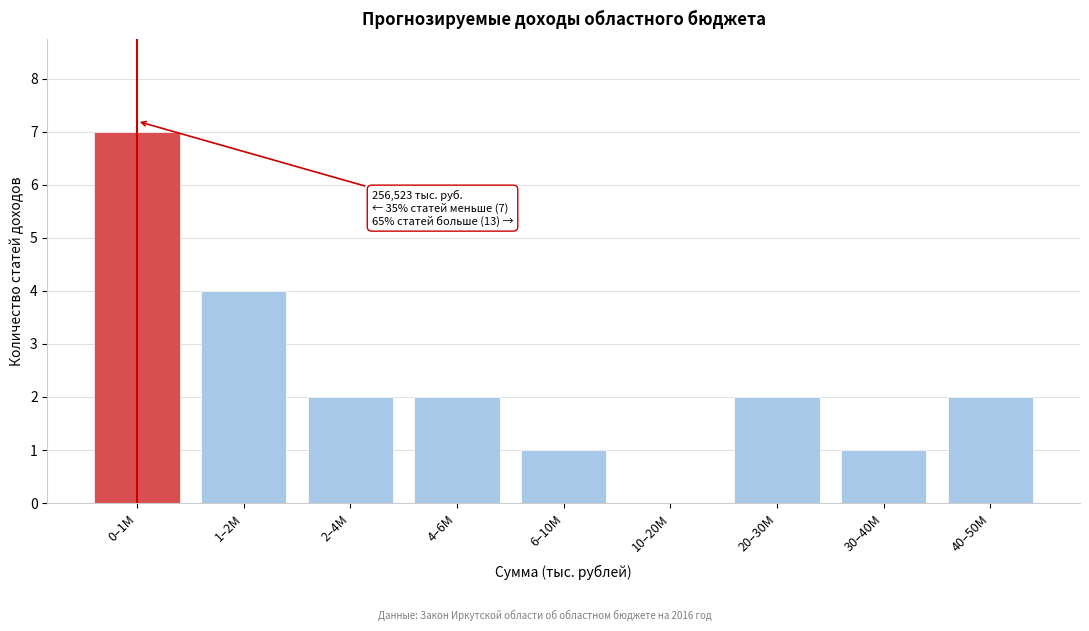

Reading left to right, extract all data points from this chart.

0–1M=7	1–2M=4	2–4M=2	4–6M=2	6–10M=1	10–20M=0	20–30M=2	30–40M=1	40–50M=2